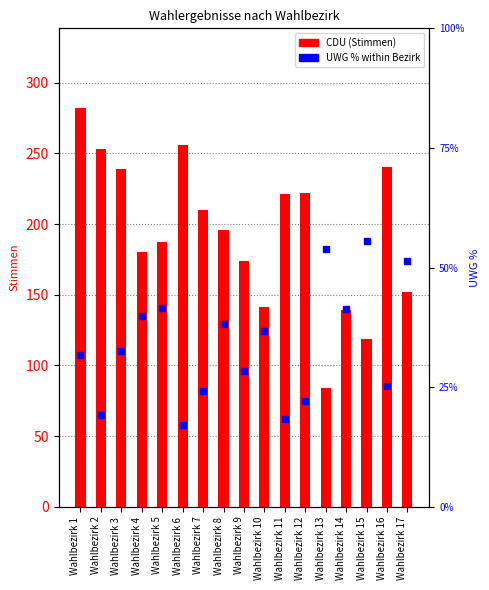

Where is the data nearest to the value 36?

Wahlbezirk 10